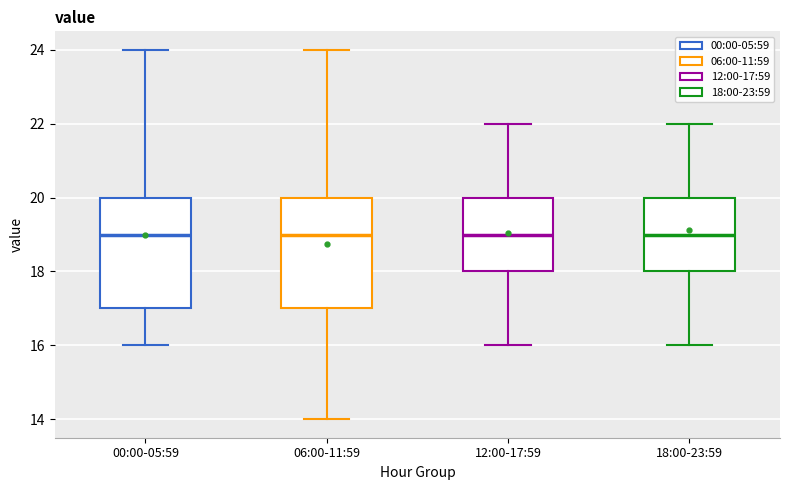

Where is the lower edge of the box for 06:00-11:59 on the y-axis? The values are not printed on the chart, so give them approximately, as read against the axis.

17